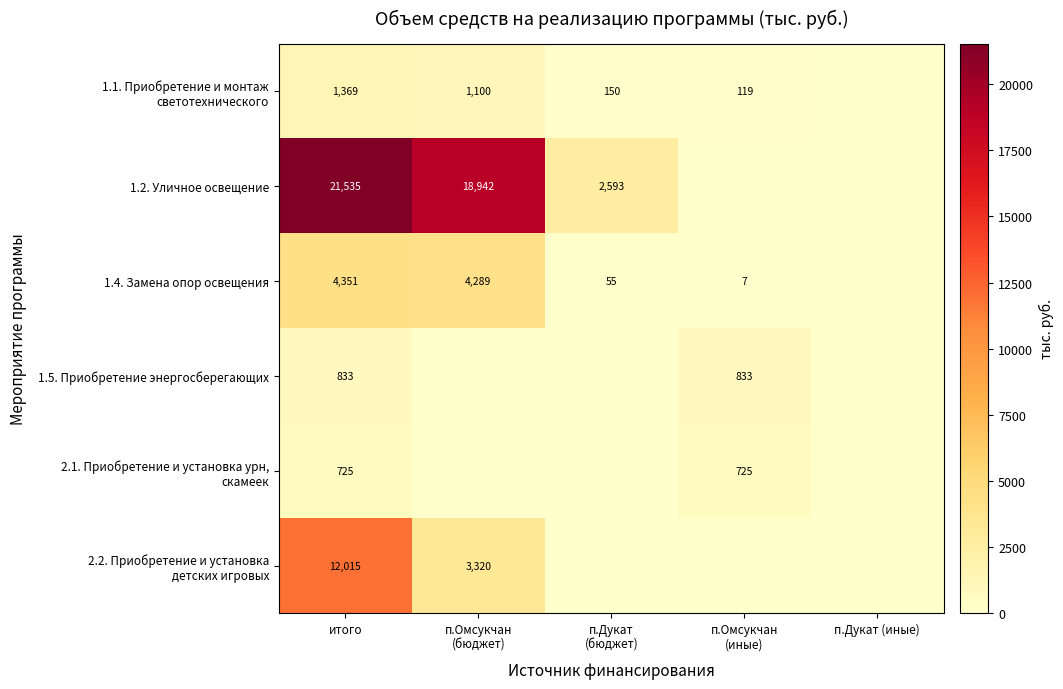

True or false: 1.5. Приобретение энергосберегающих has a value of 832.6 at п.Омсукчан (иные).

True